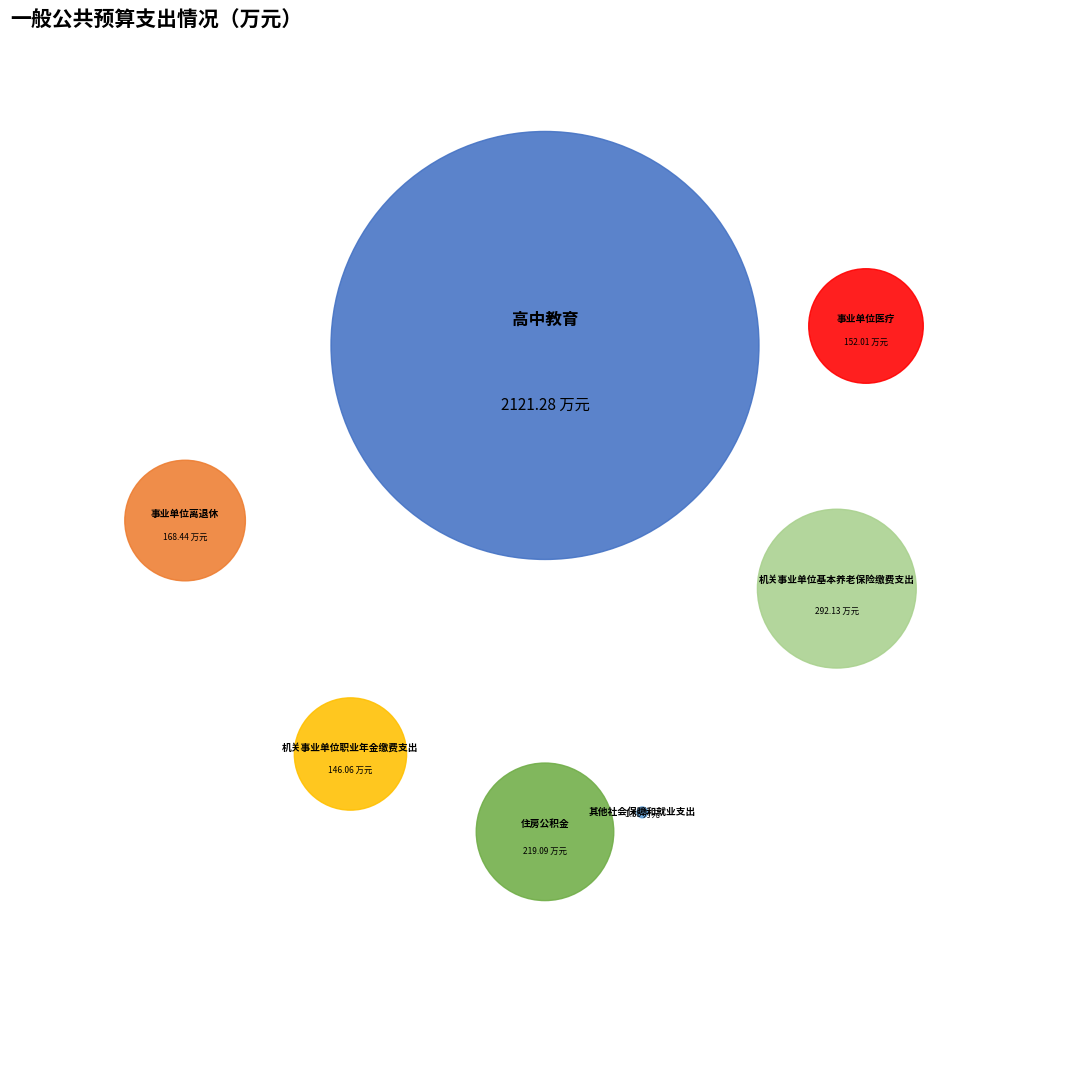

Count the number of slices in the pie.

7